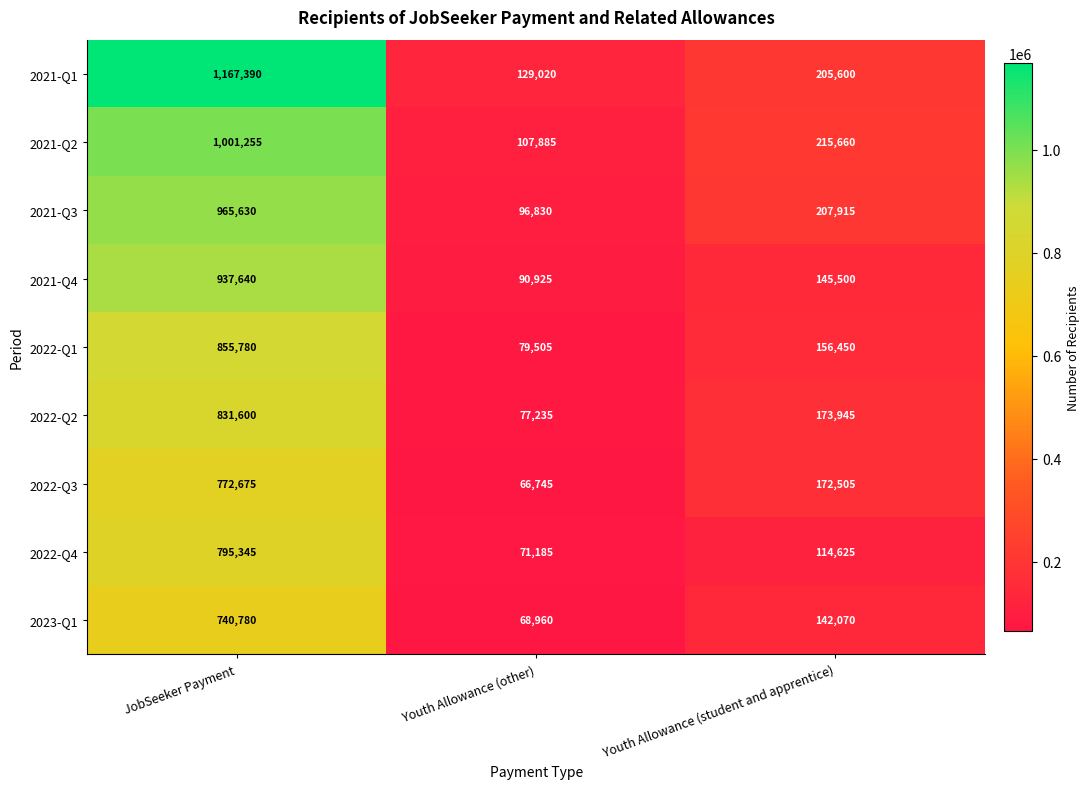

The value of 2021-Q3 at JobSeeker Payment is 275076. True or false?

False